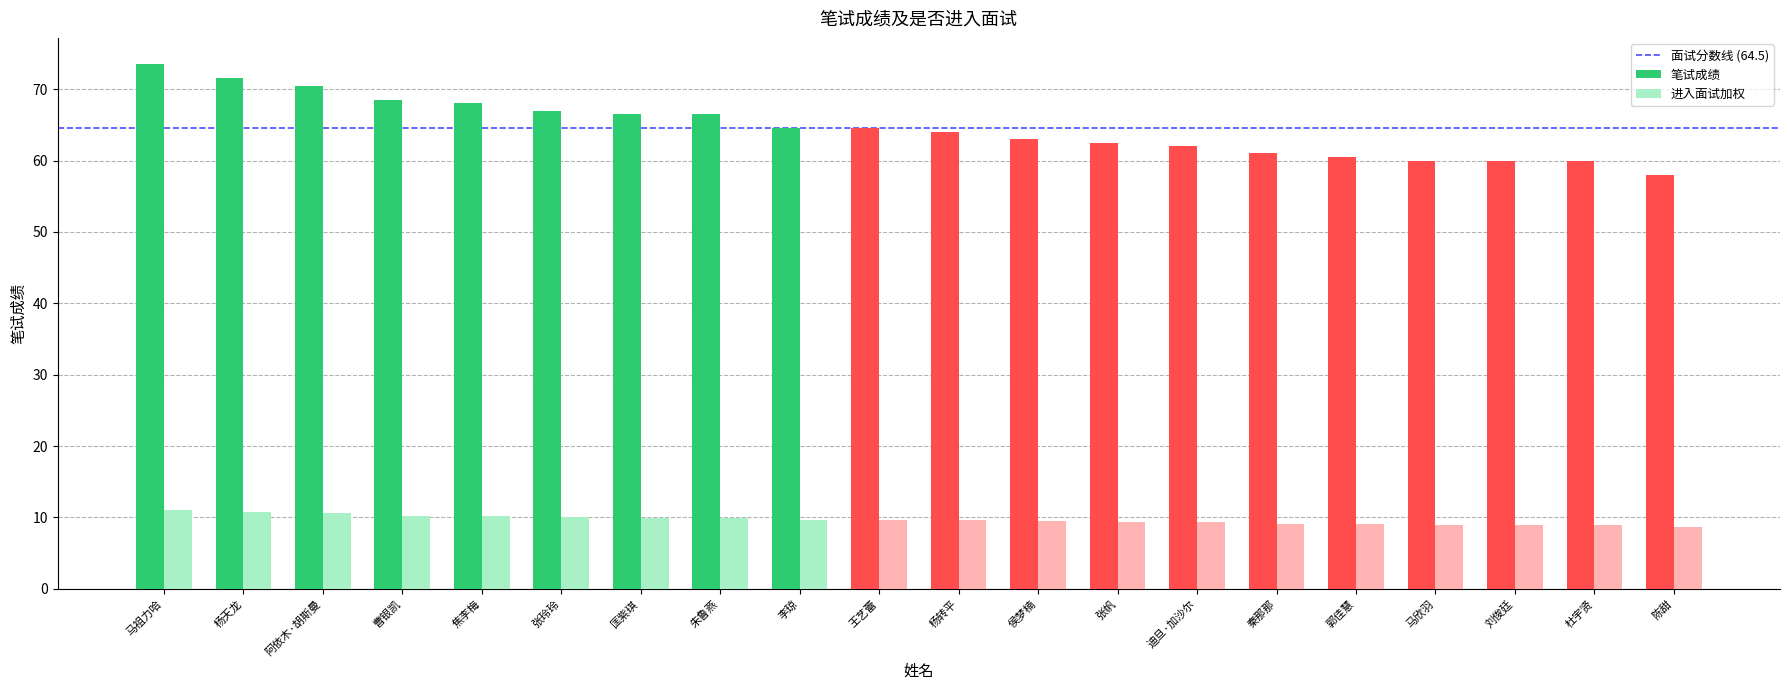

What is the sum of the 进入面试加权 values at 马欣羽 and 曹银凯?

19.3